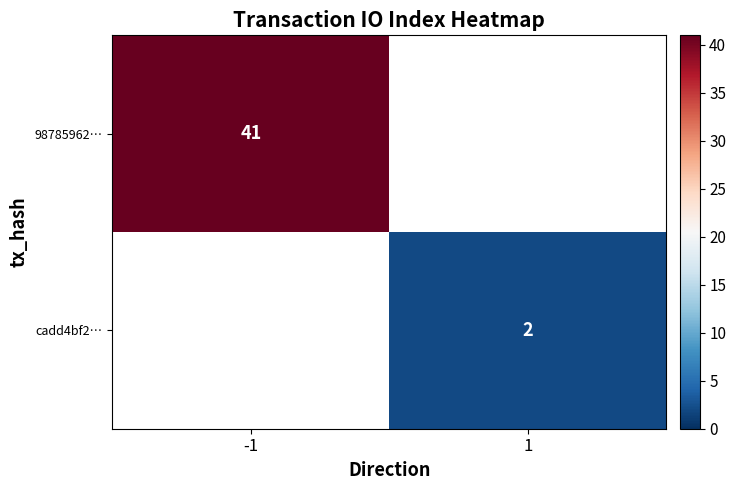

The value of 98785962… at -1 is 41. True or false?

True